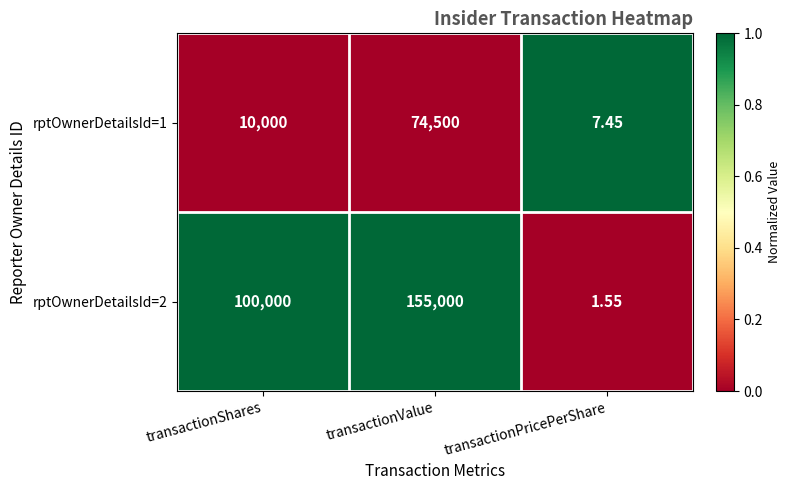

At which category is the sum across all series the highest?

transactionValue